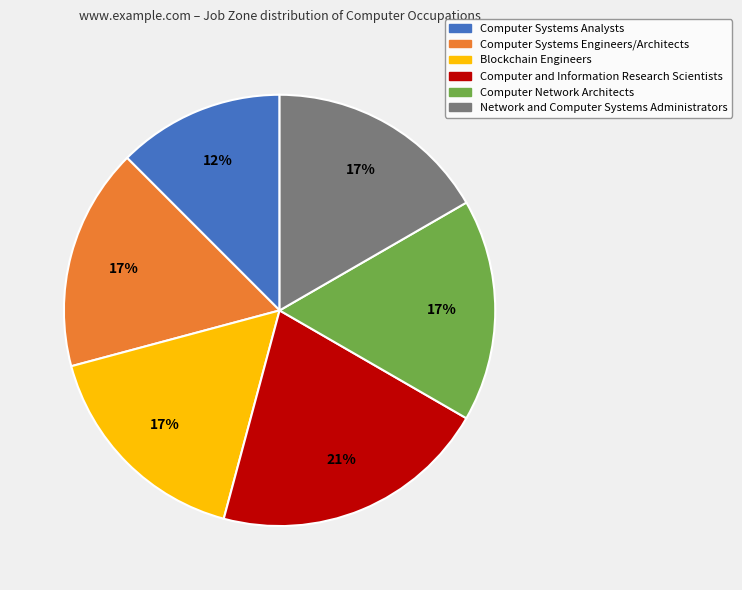

True or false: Computer Network Architects accounts for 17% of the total.

True